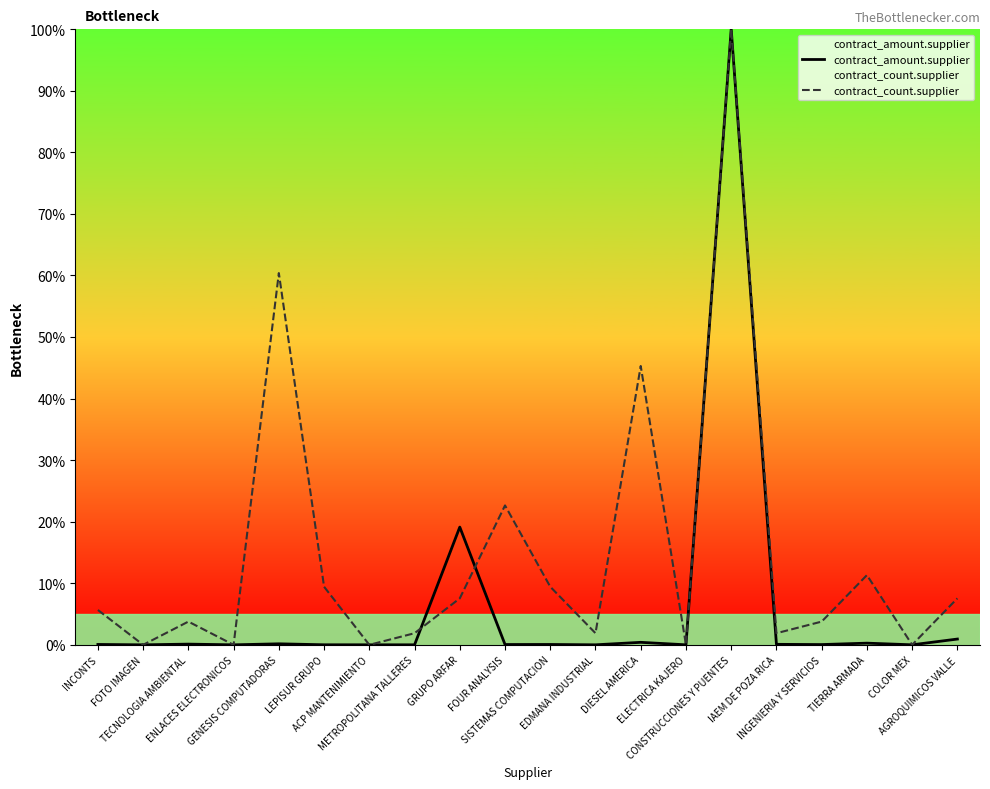

What value does the contract_count.supplier series have at IAEM DE POZA RICA?

1.9